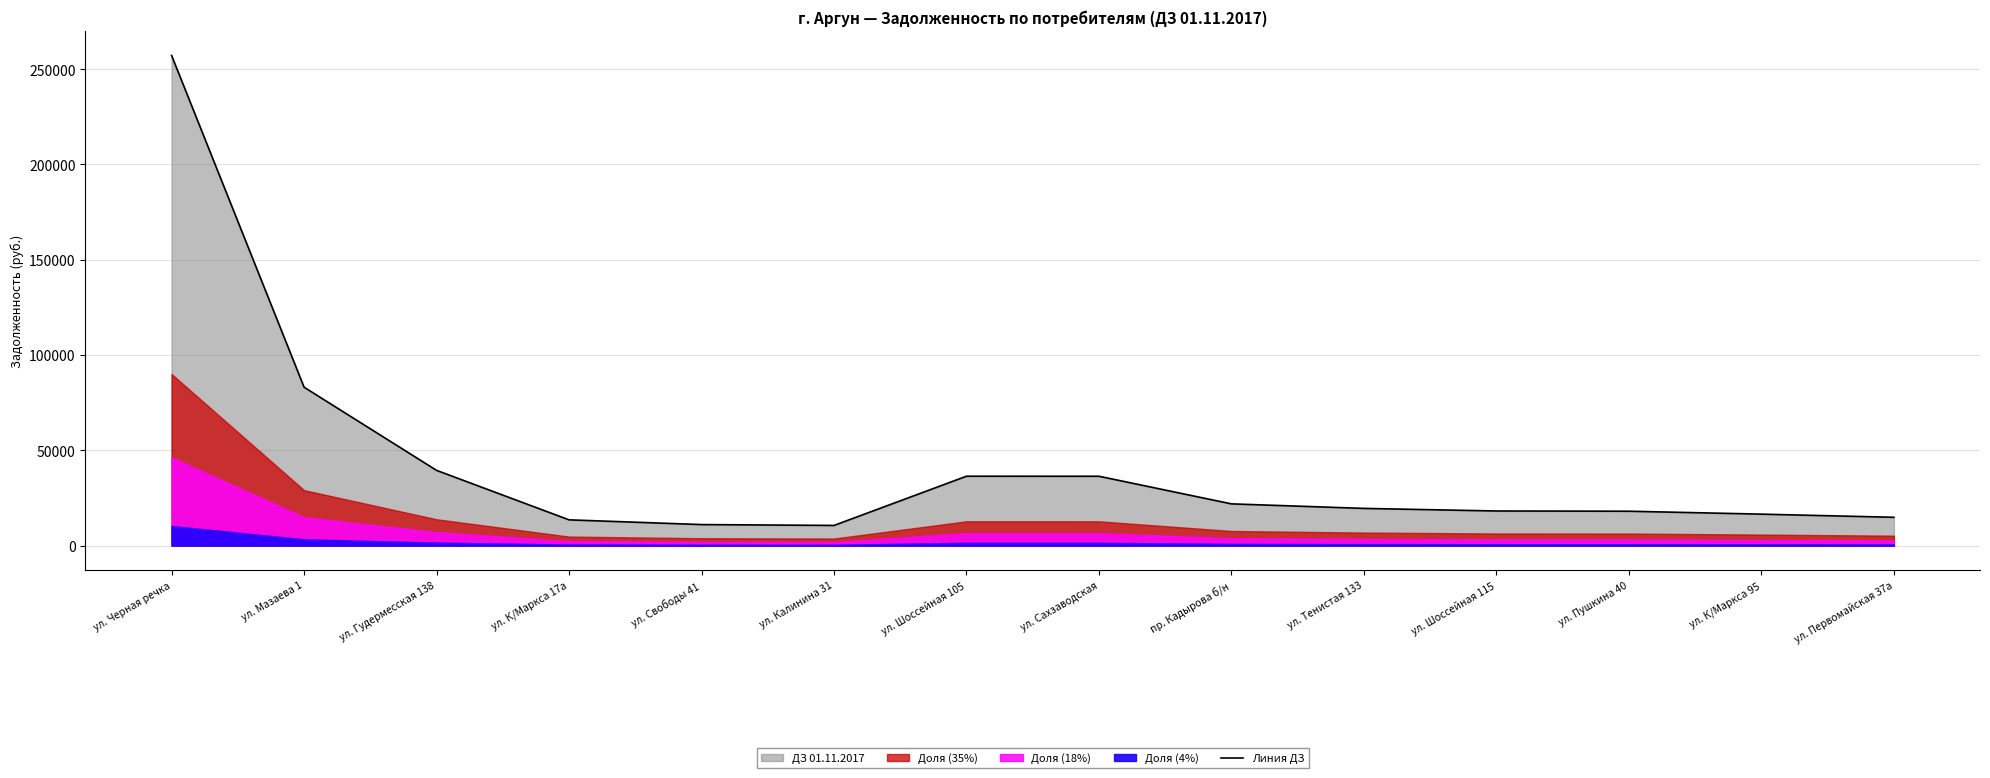

At which category does the data reach its first local valley?

ул. Калинина 31